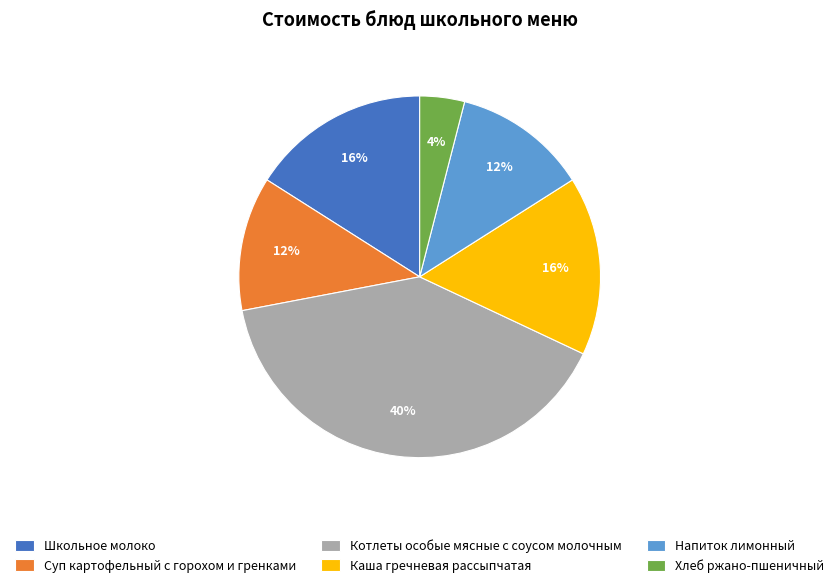

To the nearest percent, what is the difference between the Напиток лимонный and Котлеты особые мясные с соусом молочным slice percentages?

28%